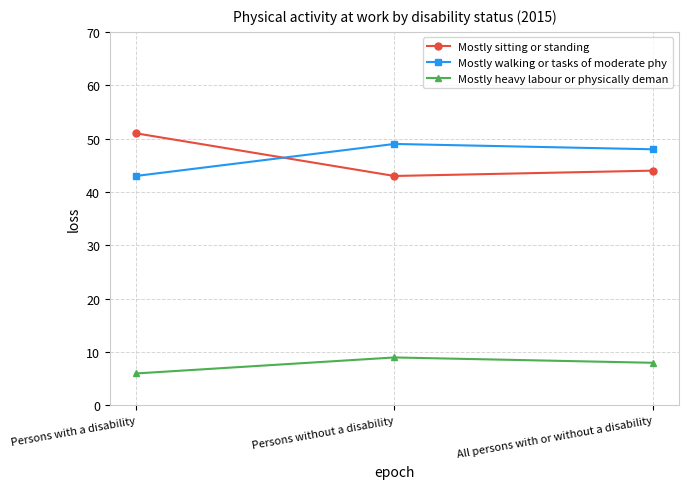

What is the sum of all Mostly sitting or standing values?

138